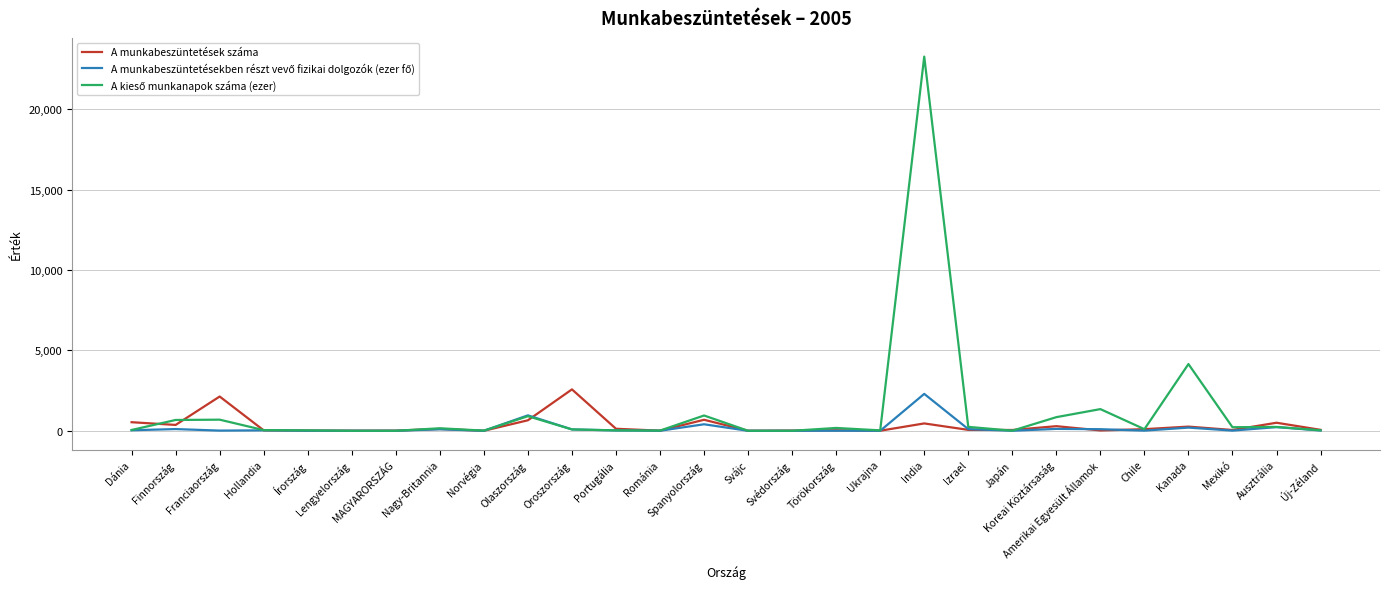

What is the maximum value shown in the chart?

23266